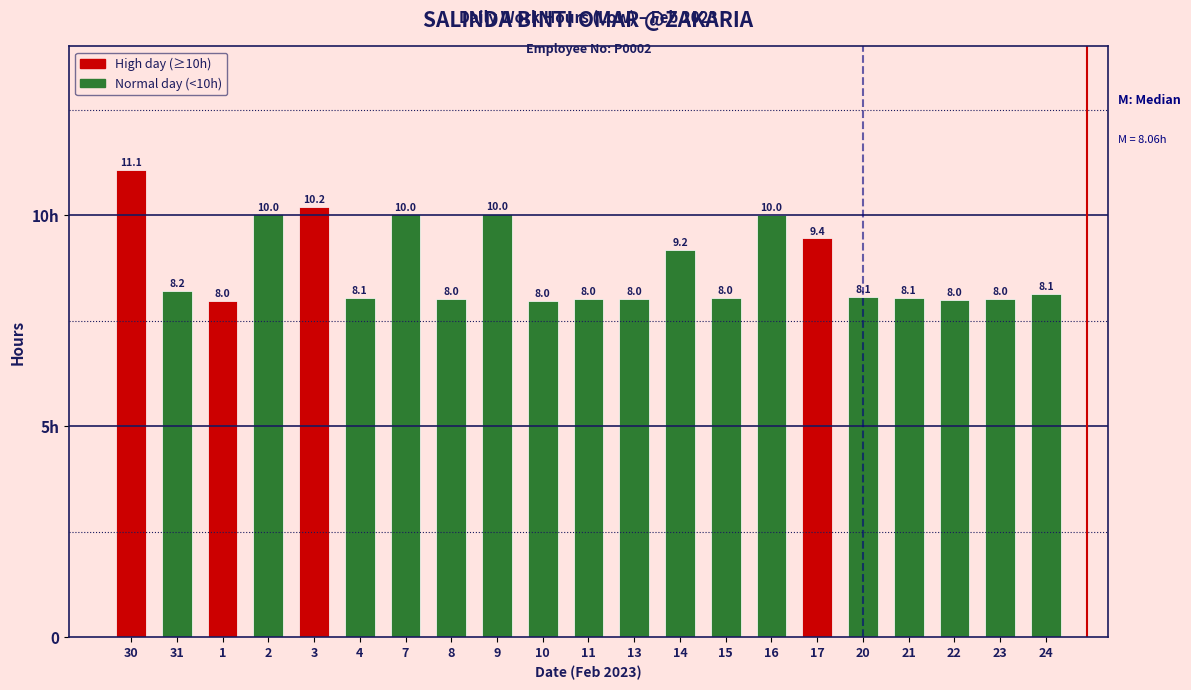

The chart shows a value of 10.0 at 2. True or false?

True